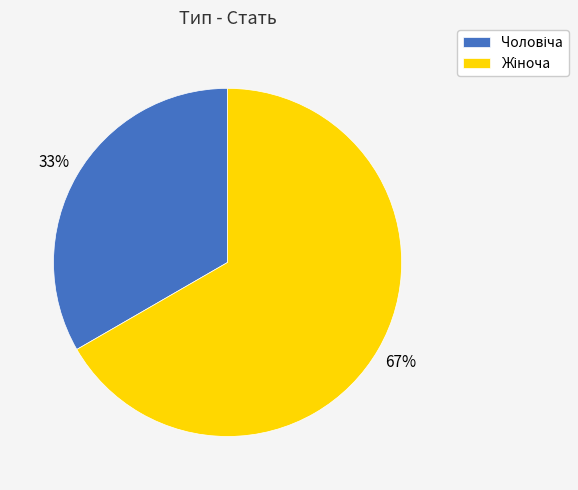

Is there any slice that represents more than half of the pie?

Yes